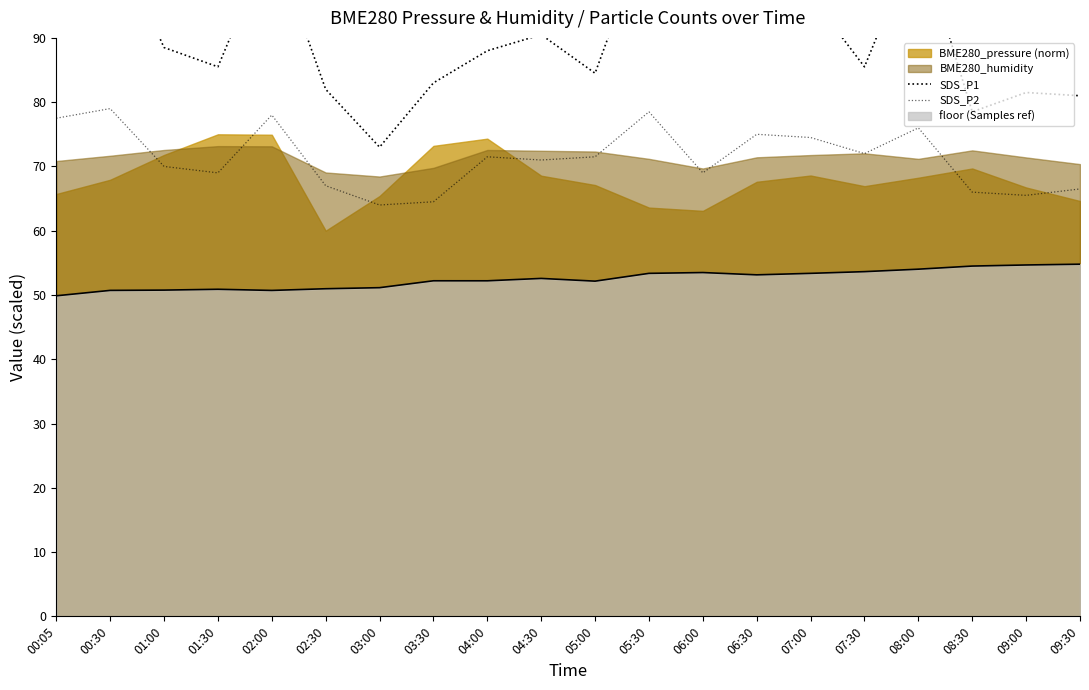

True or false: SDS_P2 and SDS_P1 intersect in this chart.

False